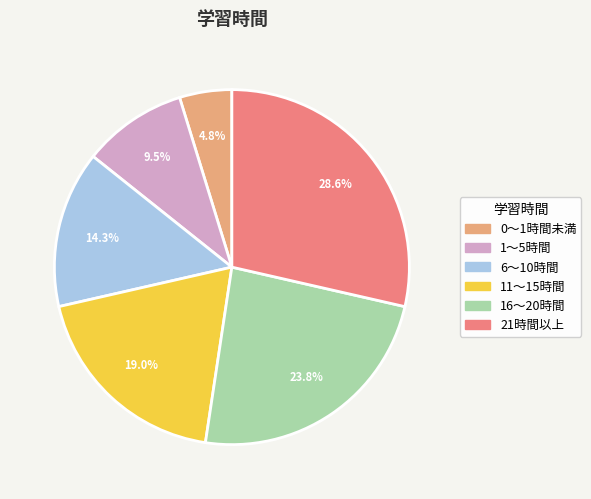

Is it true that 16～20時間 is 24% of the pie?

True